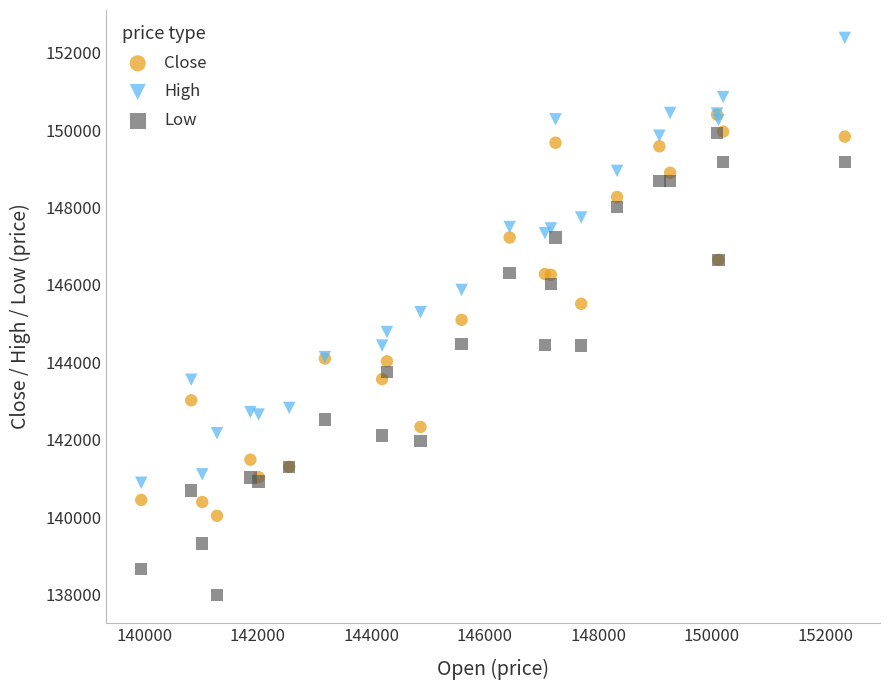

What are all the series names shown in the legend?

Close, High, Low